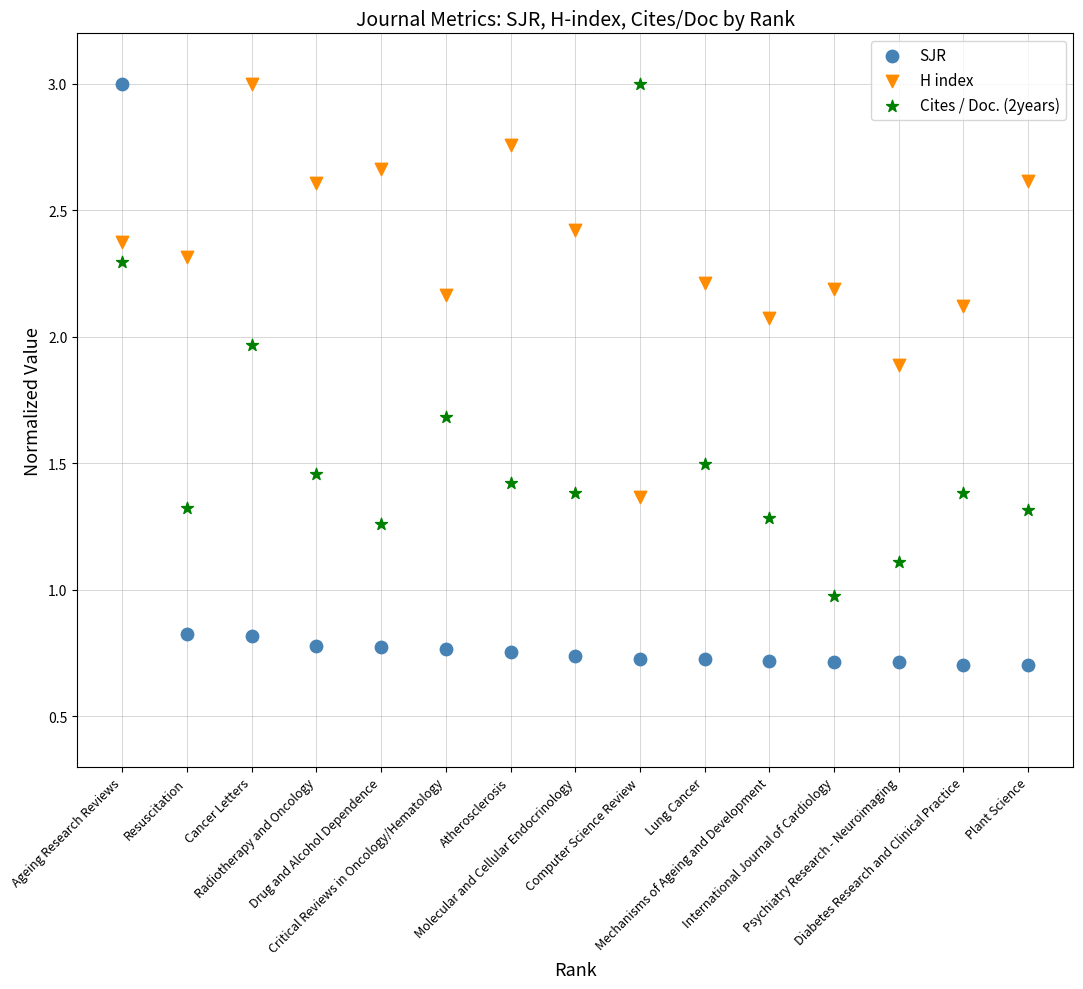

Which series has the largest Y range (max minus min)?

SJR